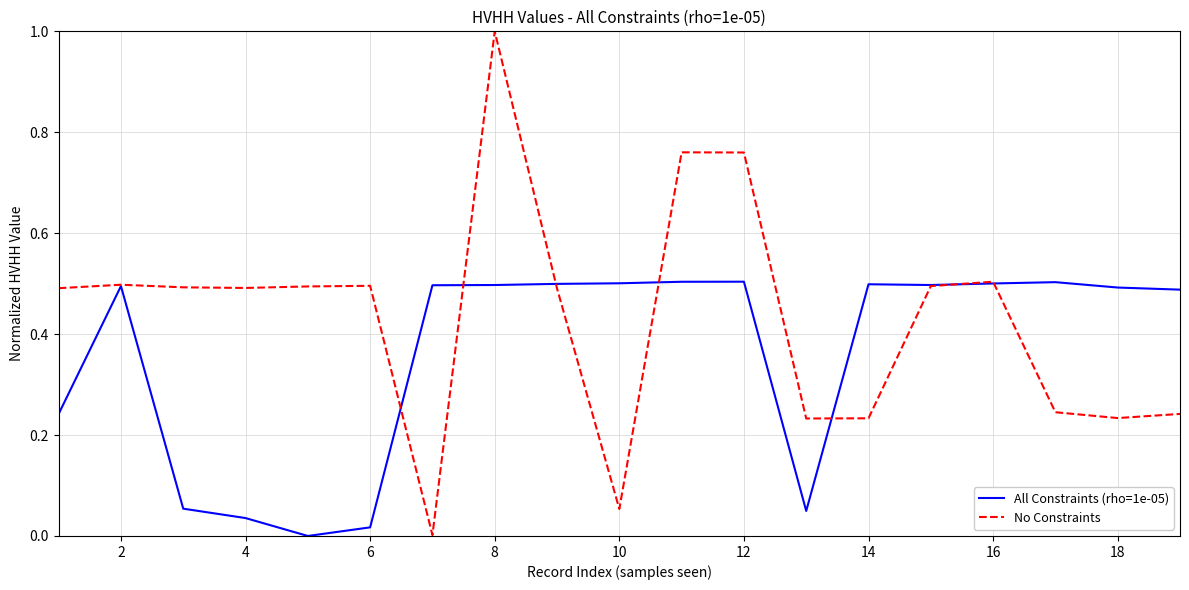

Which series ends up on top after the final intersection of No Constraints and All Constraints (rho=1e-05)?

All Constraints (rho=1e-05)